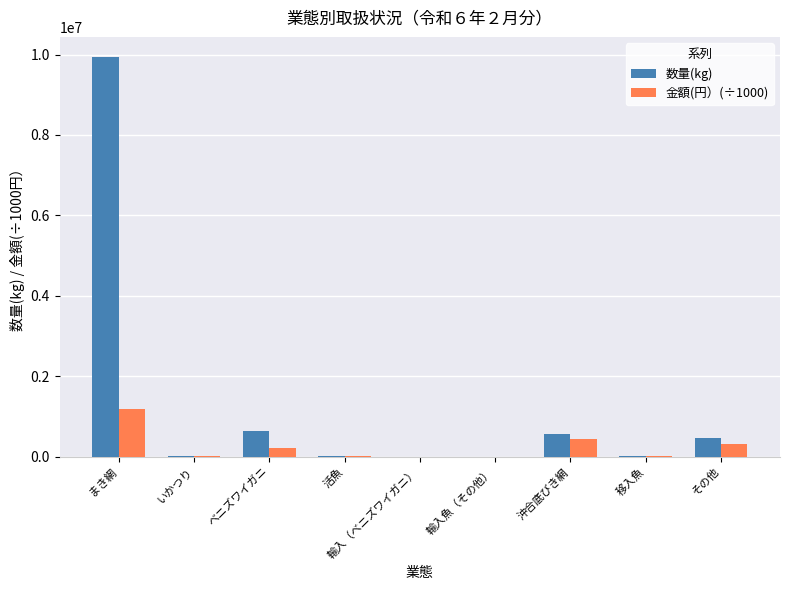

True or false: 金額(円）(÷1000) has a value of 448927.8 at 沖合底びき網.

True